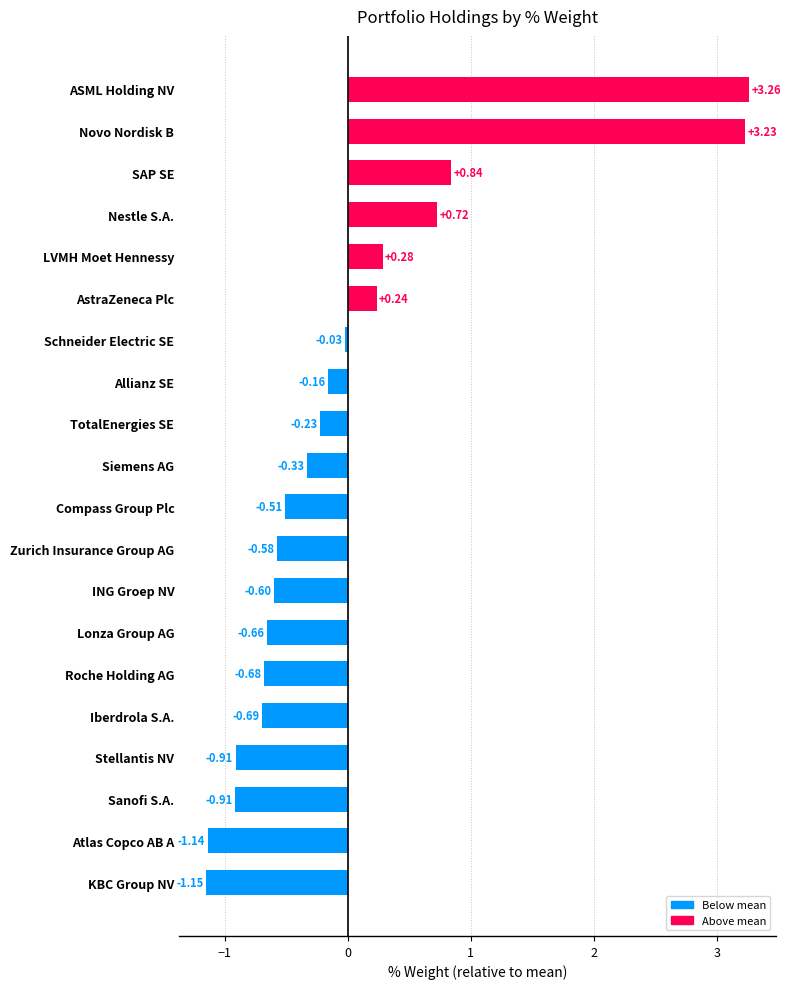

Does the chart contain any negative values?

Yes